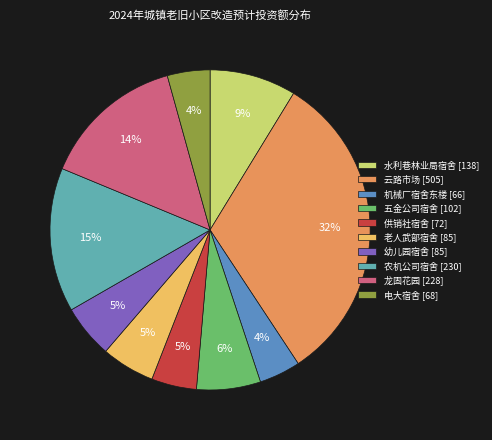

Combined, do 云路市场 and 五金公司宿舍 account for over 50%?

No